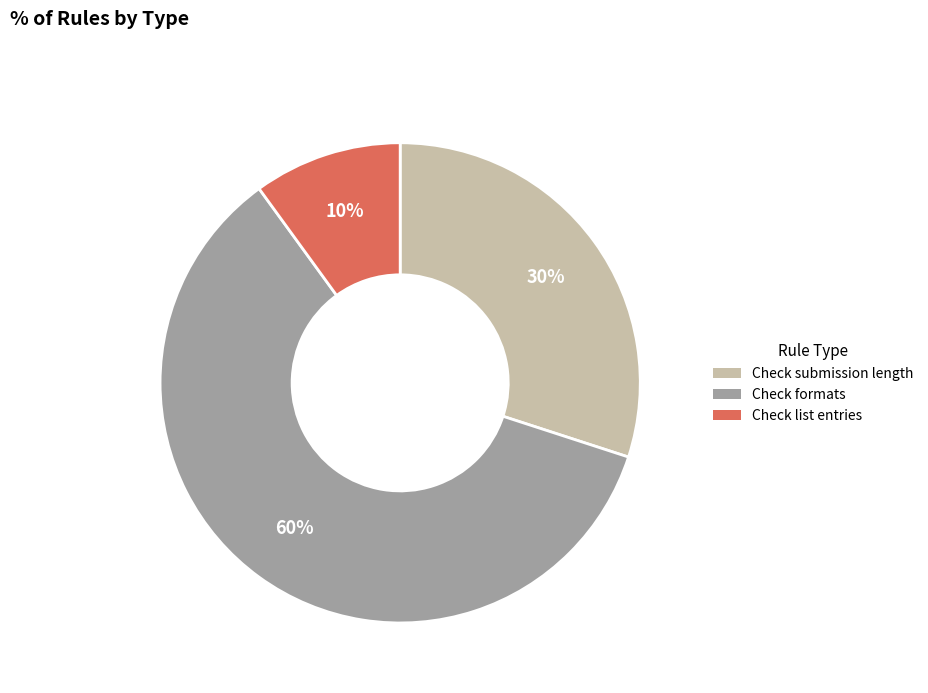

Do Check list entries and Check submission length together represent more than half of the pie?

No